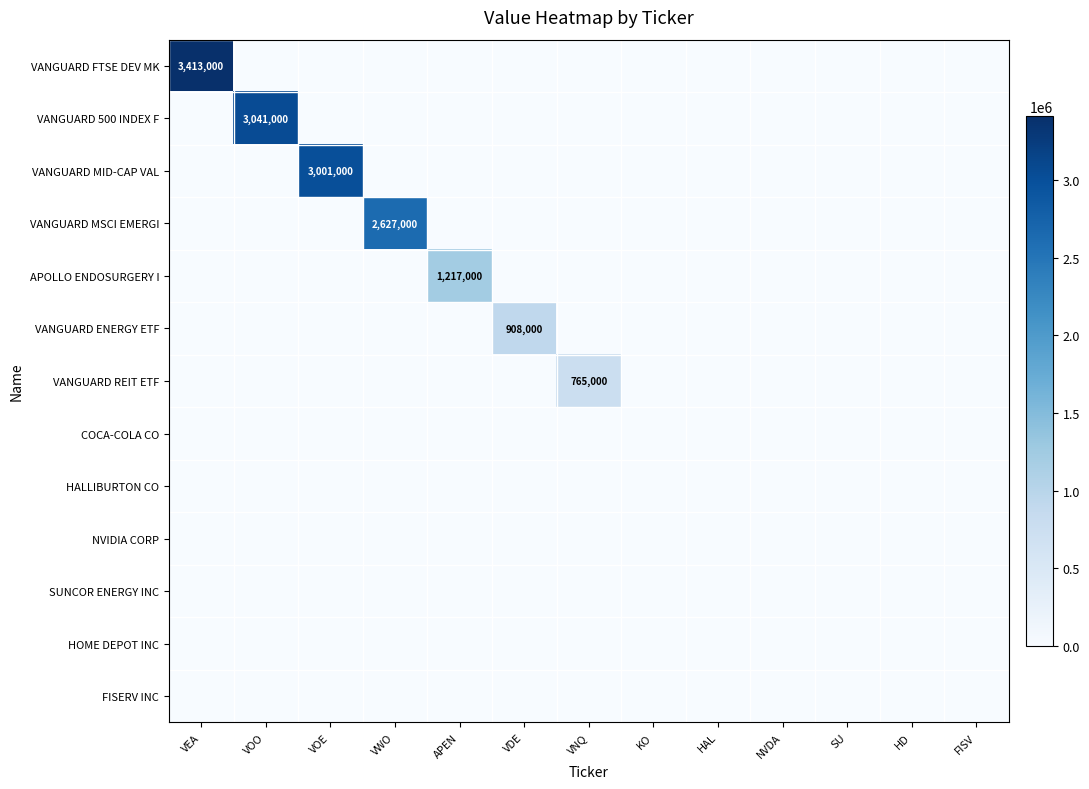

Which series changed the most between VOE and FISV?

VANGUARD MID-CAP VAL